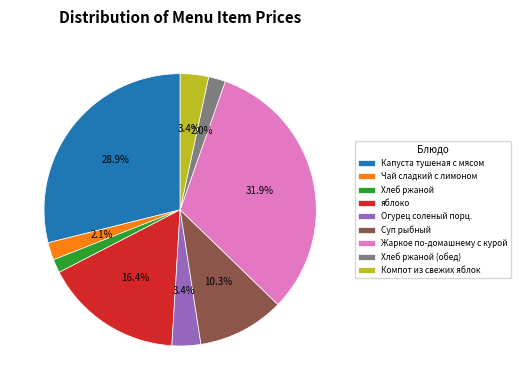

Count the number of slices in the pie.

9